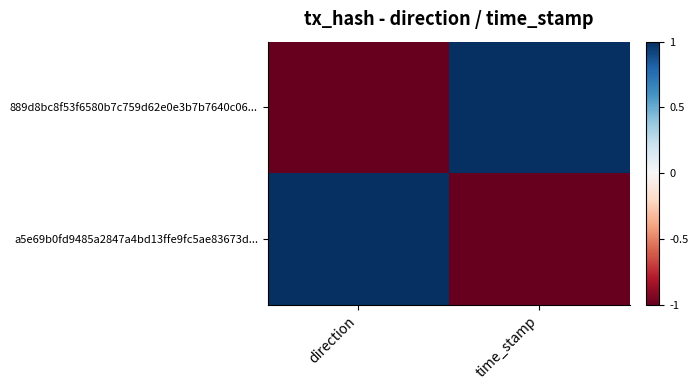

The chart shows a value of -1 at time_stamp. True or false?

False